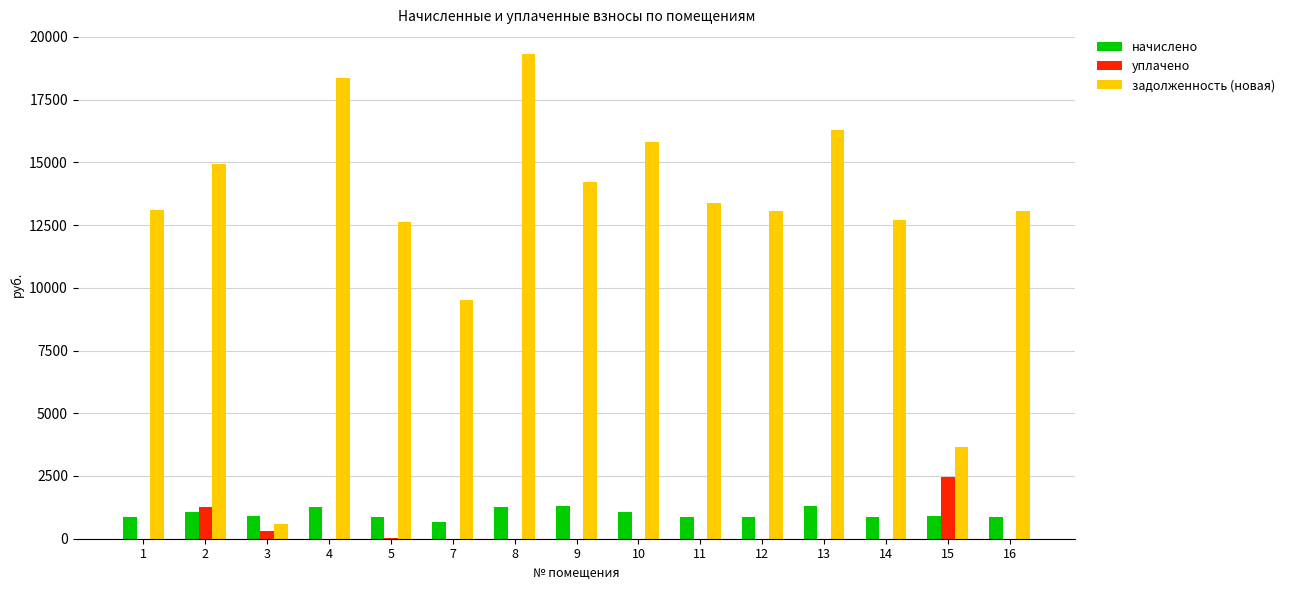

What is the highest value of the задолженность (новая) series?

19331.2